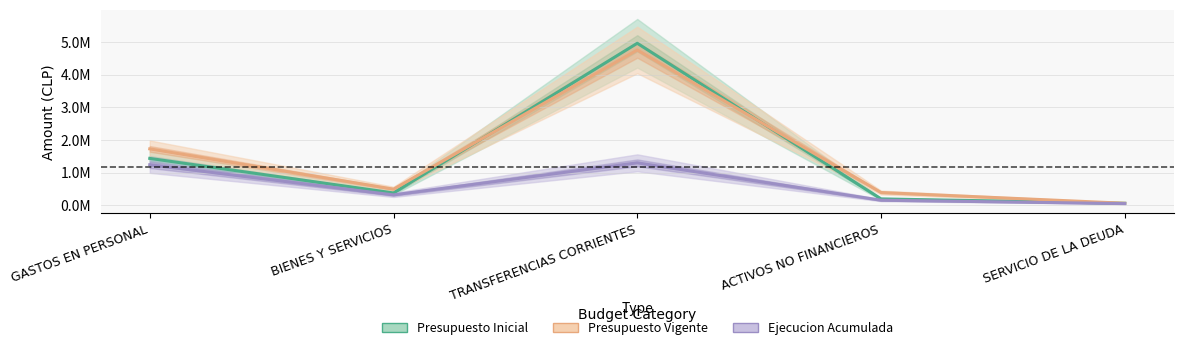

What is the total value across all series at ACTIVOS NO FINANCIEROS?

737374